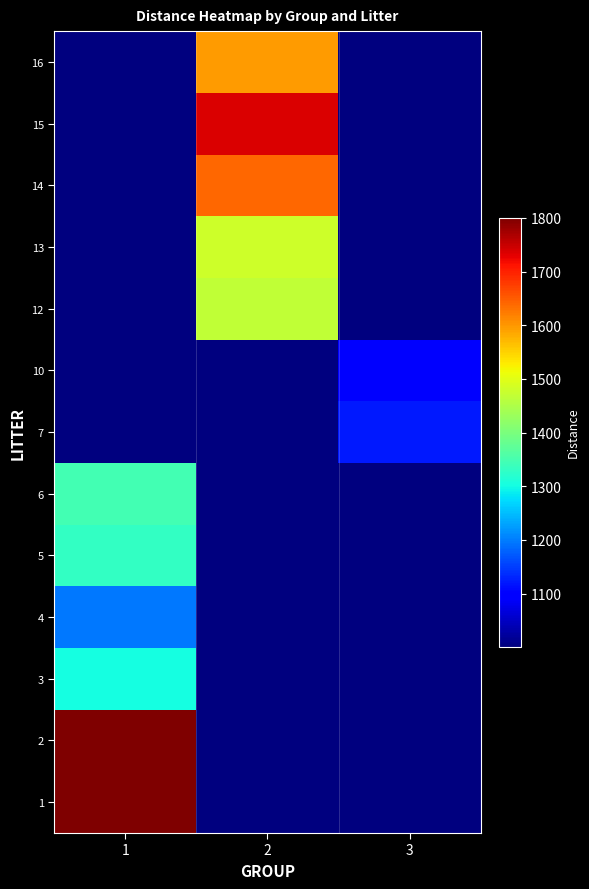

Reading left to right, transcribe all the data shown in this chart.

1: 1=1800.1	2=1001.3	3=1001.3
2: 1=1800.8	2=1001.3	3=1001.3
3: 1=1301.2	2=1001.3	3=1001.3
4: 1=1197.4	2=1001.3	3=1001.3
5: 1=1331.9	2=1001.3	3=1001.3
6: 1=1347.8	2=1001.3	3=1001.3
7: 1=1001.3	2=1001.3	3=1122.1
10: 1=1001.3	2=1001.3	3=1099.4
12: 1=1001.3	2=1467.9	3=1001.3
13: 1=1001.3	2=1482.2	3=1001.3
14: 1=1001.3	2=1641.1	3=1001.3
15: 1=1001.3	2=1735.8	3=1001.3
16: 1=1001.3	2=1594.9	3=1001.3